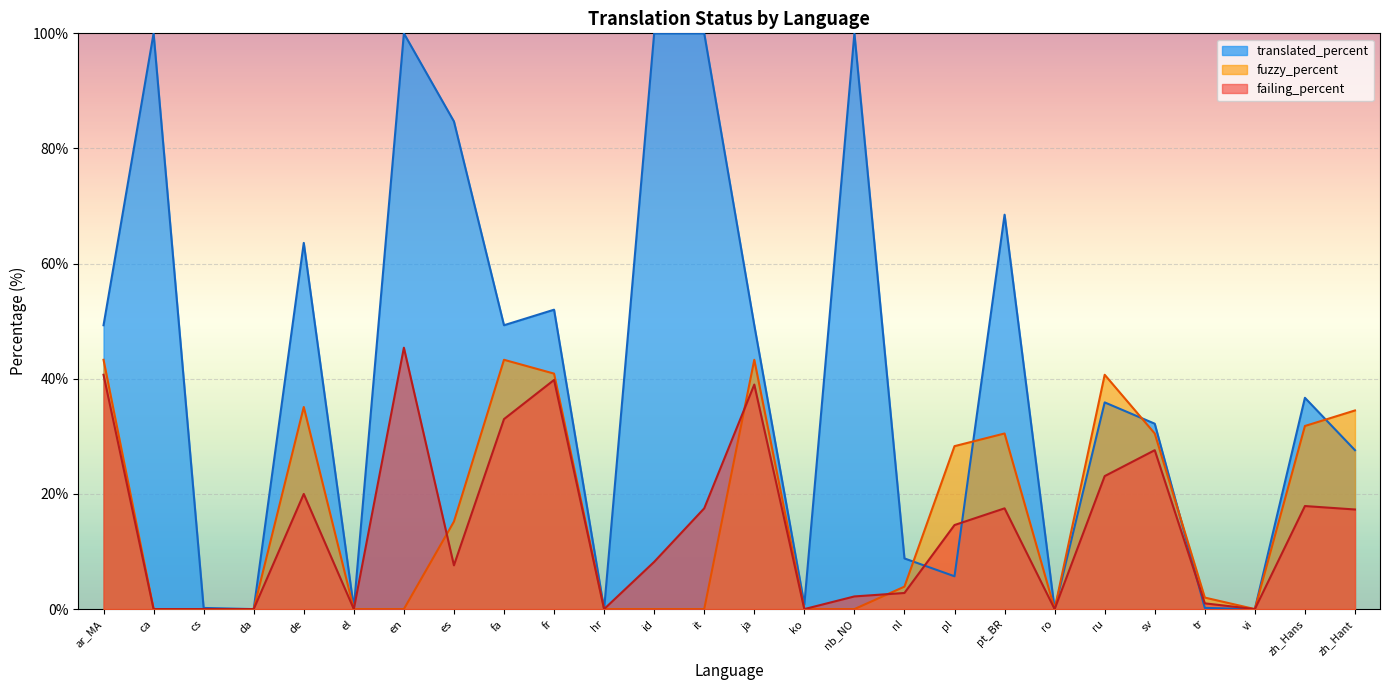

How many intersections are there between fuzzy_percent and failing_percent?

3